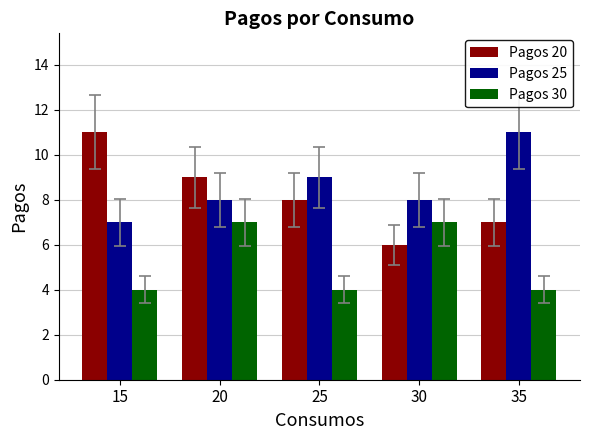

How many groups of bars are there?

5